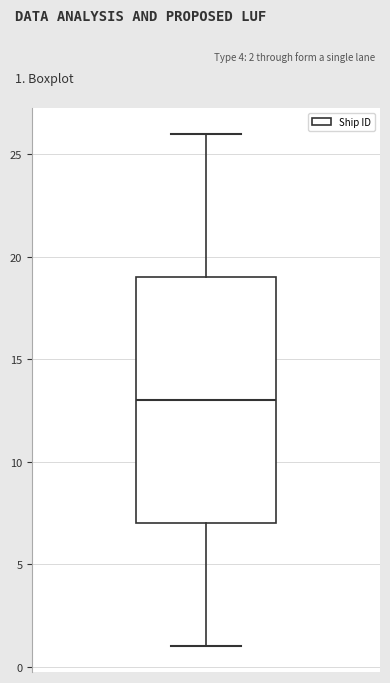

Read this box plot against the y-axis: the position of the median line, the range covered by the box, and the ends of both whiskers. The values are not printed on the chart, so give them approximately, as read against the axis.

median 13, box 7 to 19, whiskers 1 to 26